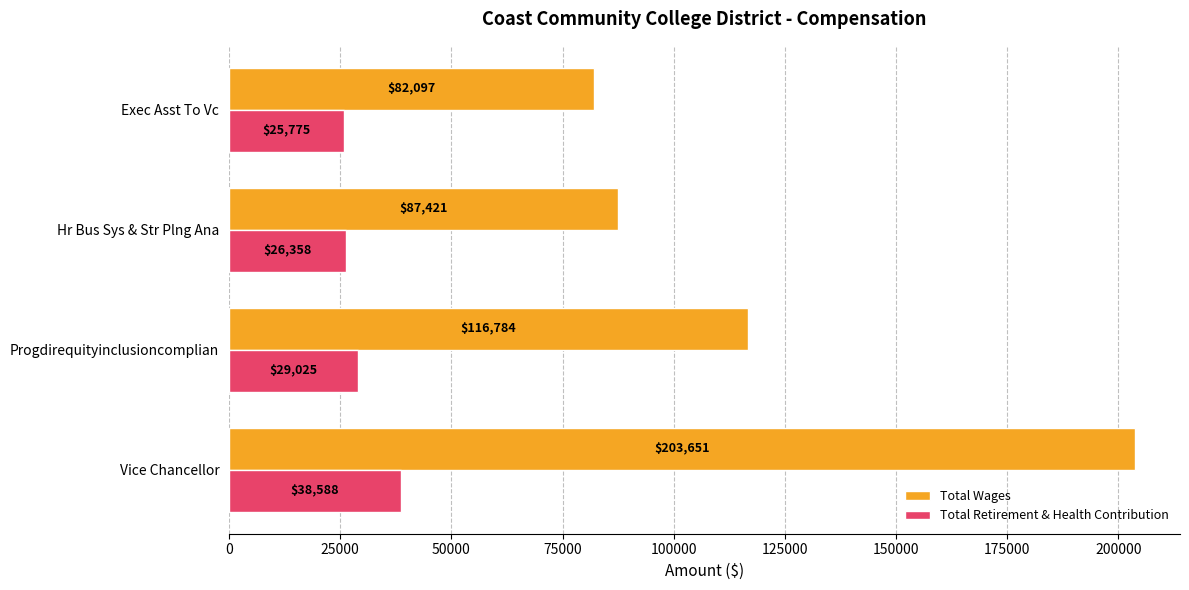

What are all the series names shown in the legend?

Total Wages, Total Retirement & Health Contribution